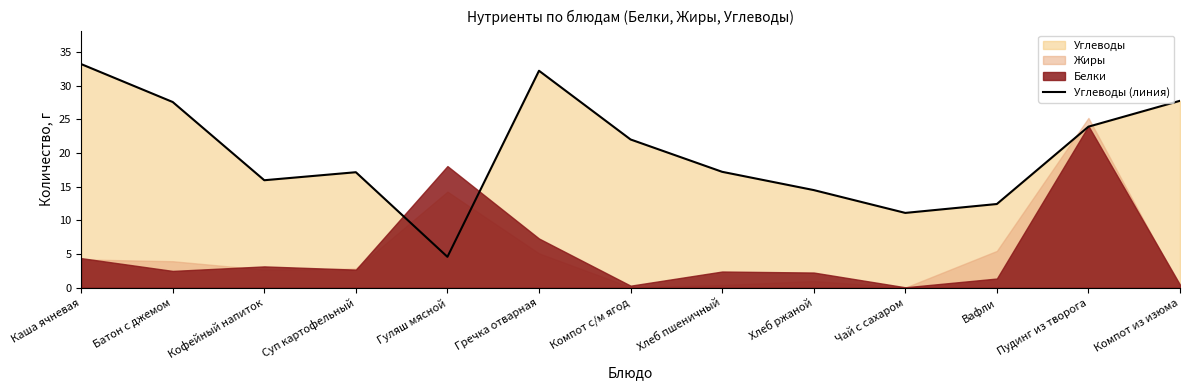

How many categories are shown in the chart?

13